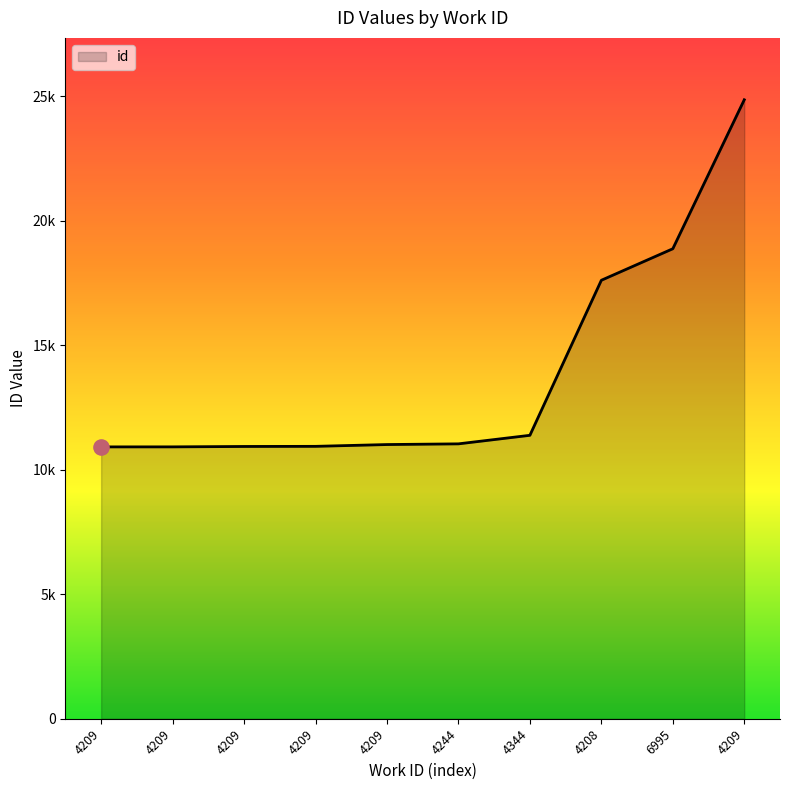

What is the ratio of the value at 4209 to the value at 4209?

1.0